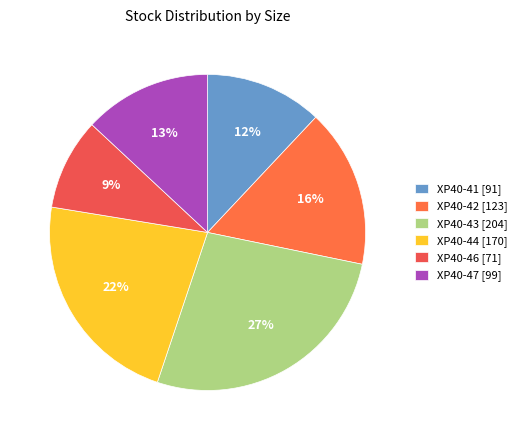

Does XP40-43 account for over 50% of the chart?

No